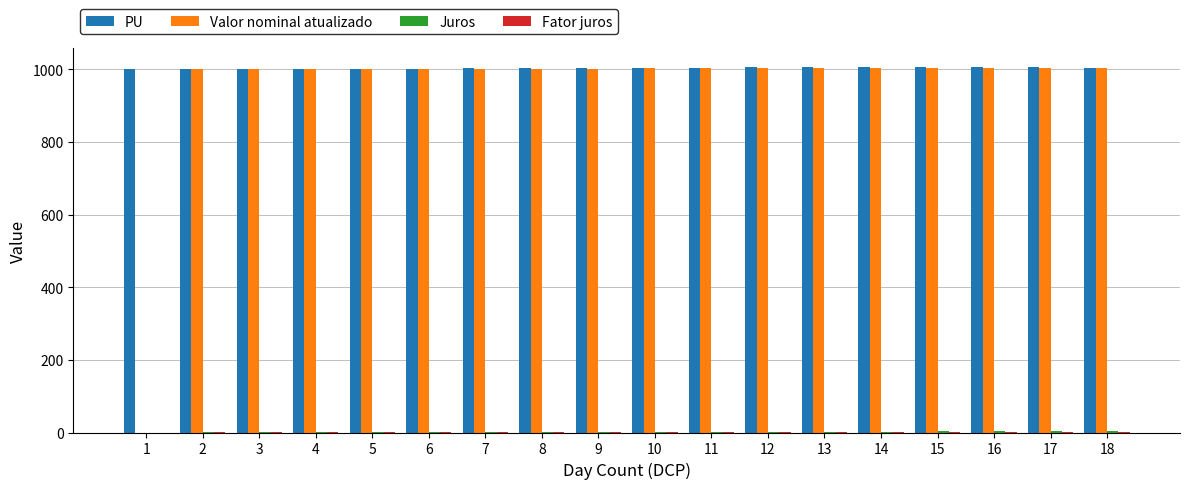

The value of Valor nominal atualizado at 3 is 1000.6. True or false?

True